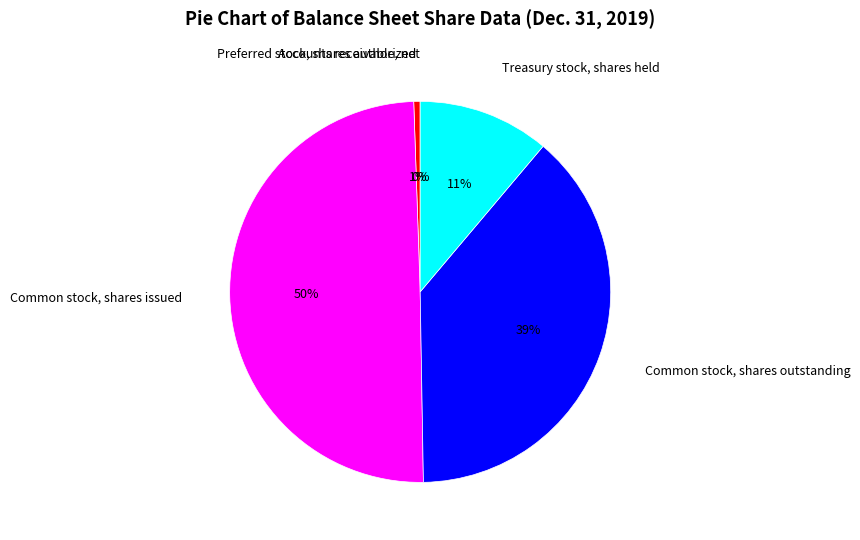

What is the ratio of the value at Common stock, shares outstanding to the value at Treasury stock, shares held?

3.5